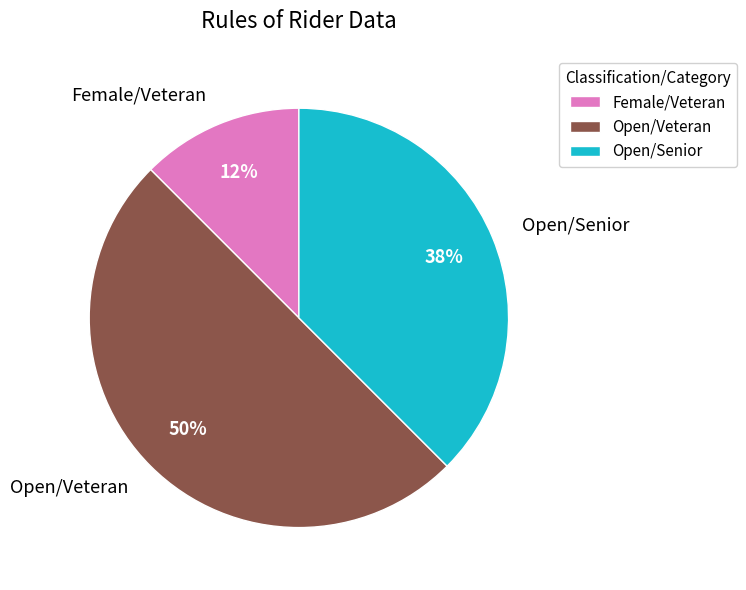

What percentage is the Open/Veteran slice, to the nearest percent?

50%